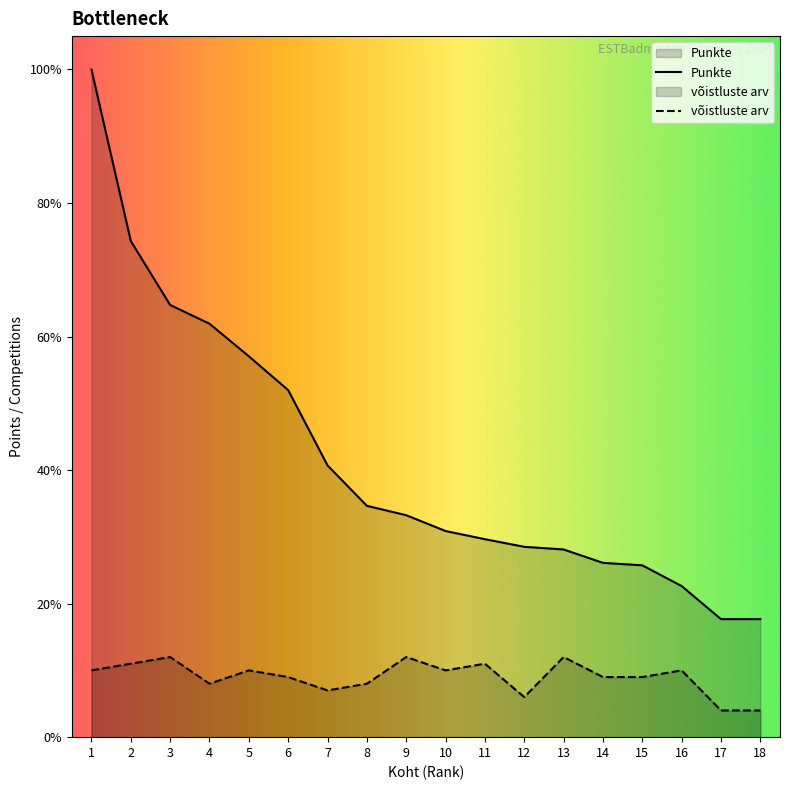

Which series has the largest total across all categories?

Punkte